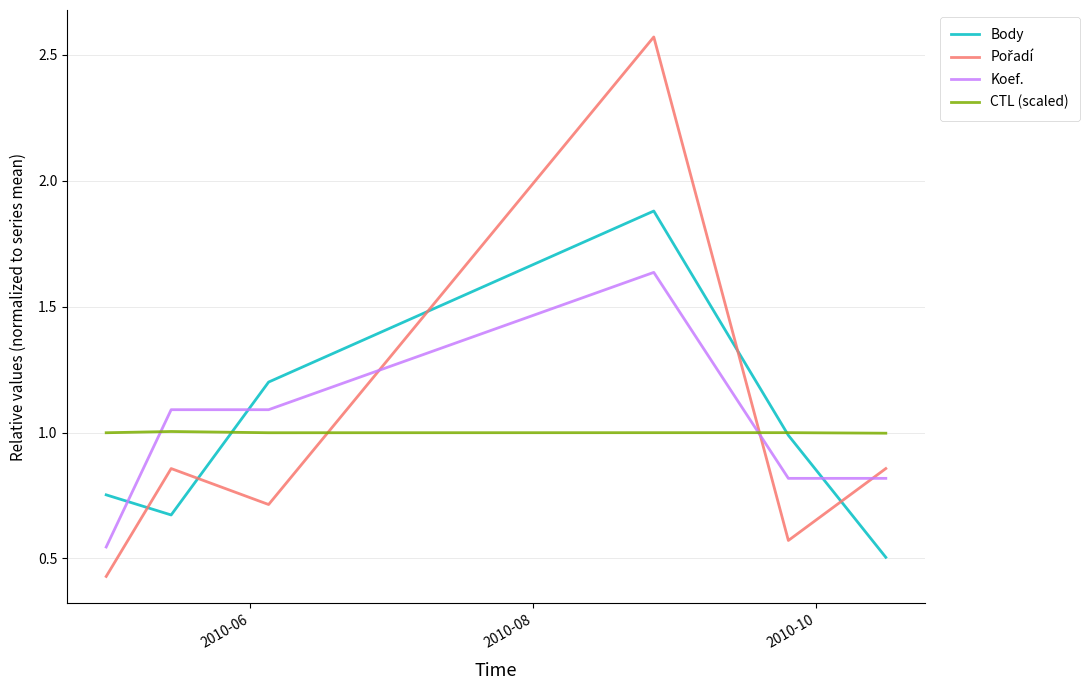

What is the maximum value for CTL (scaled)?

1.0